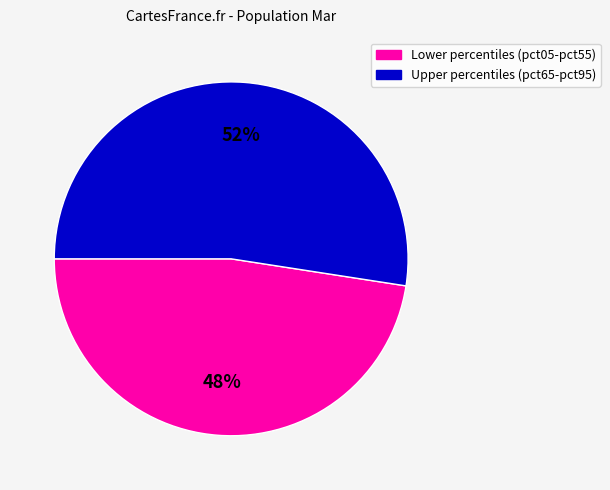

To the nearest percent, what is the average slice percentage?

50%